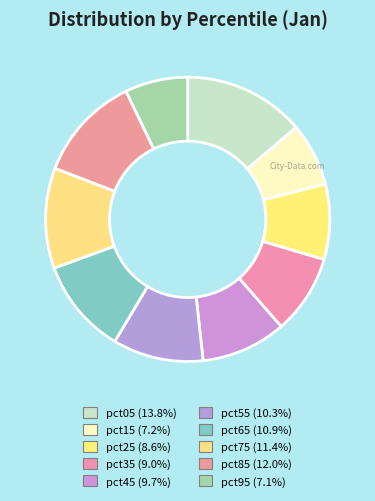

Combined, what portion of the pie is pct25 and pct75?

20.0%